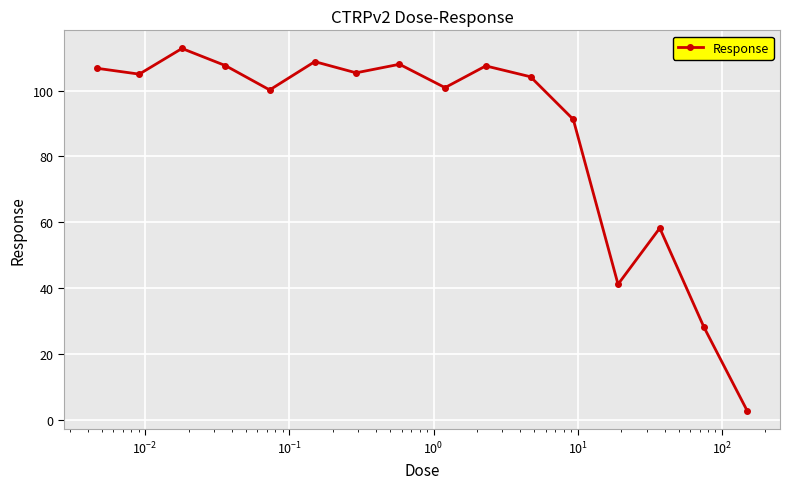

What is the value of the 7th point from the left?

105.4